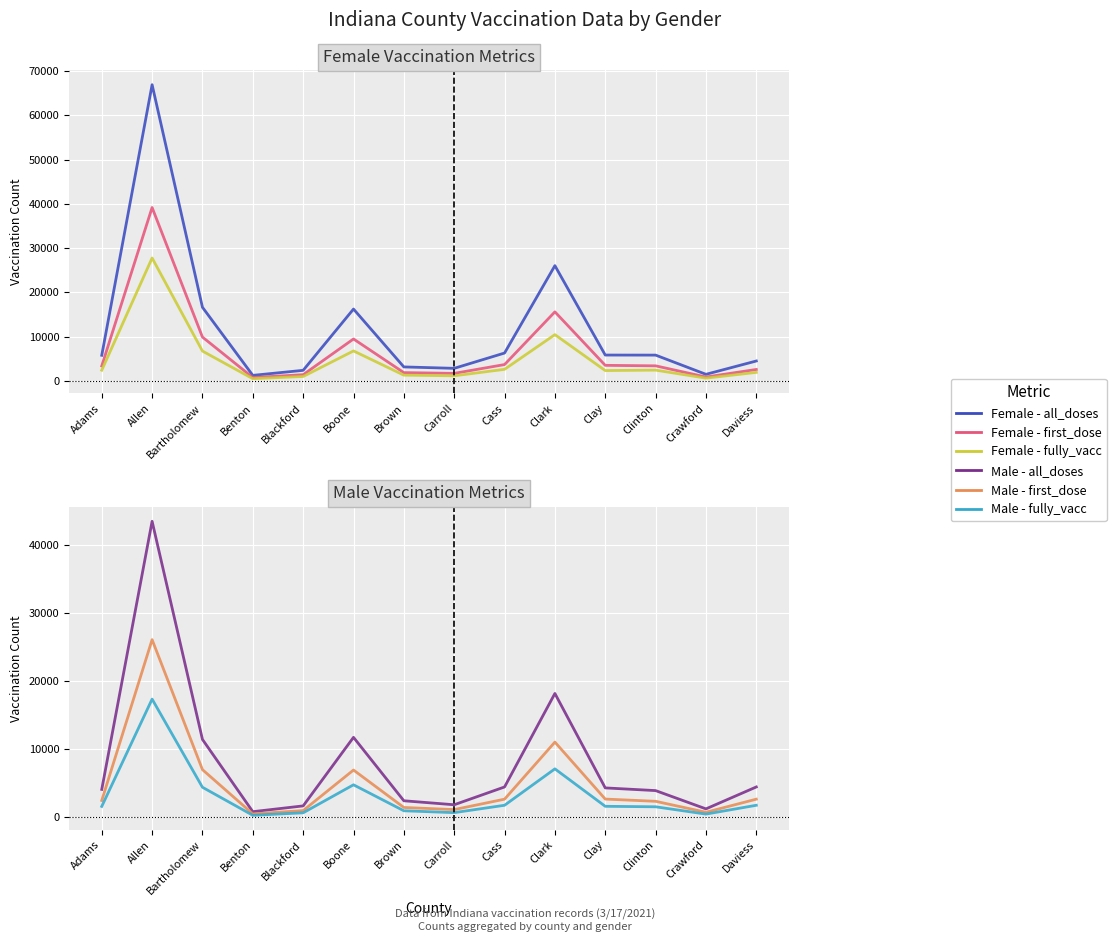

Where do Male - all_doses and Female - all_doses first cross each other?

Crawford and Daviess